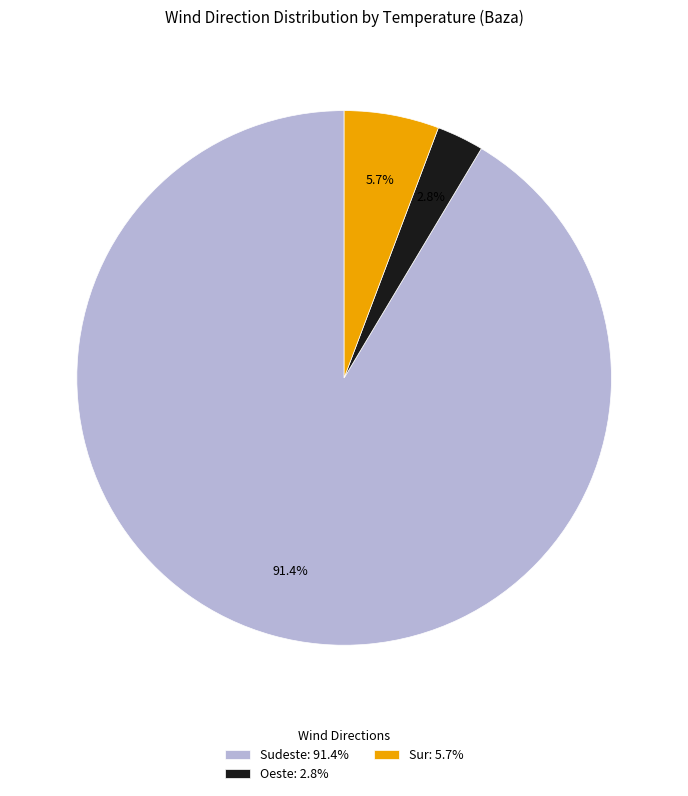

Which has a higher value, Sudeste: 91.4% or Sur: 5.7%?

Sudeste: 91.4%